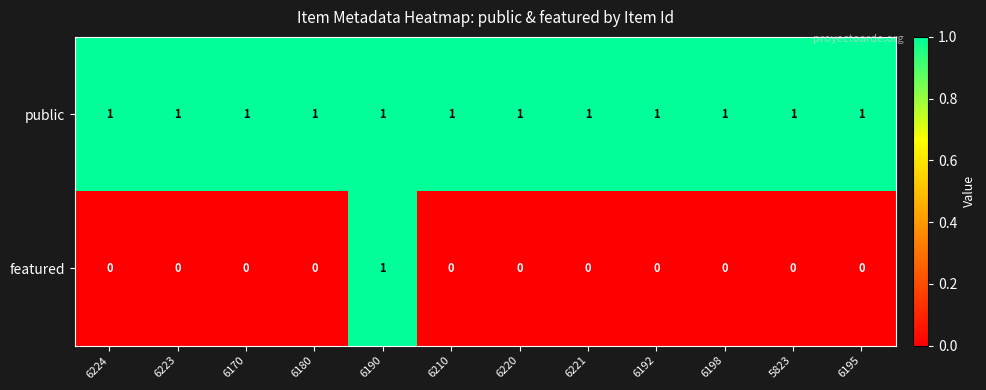

List the series in order of their overall mean, lowest first.

featured, public